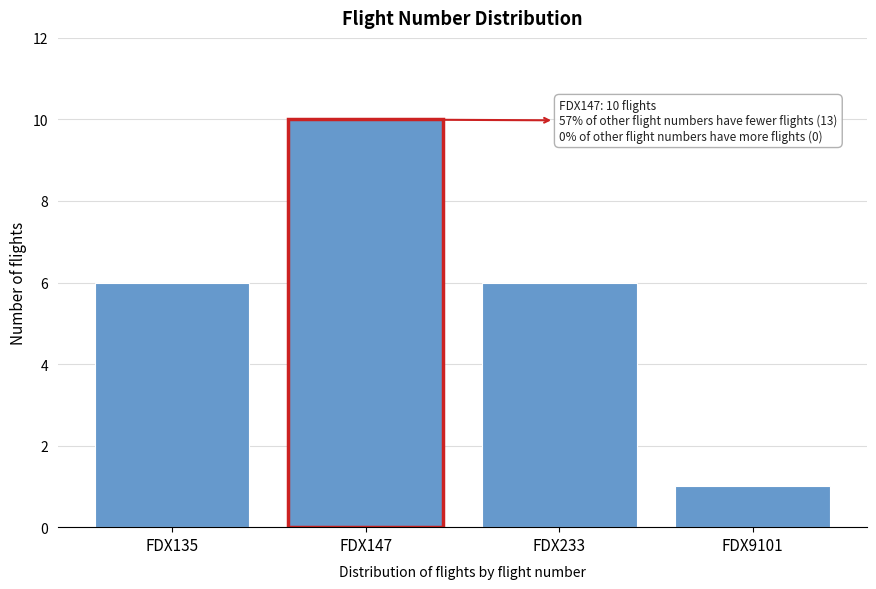

Reading left to right, list all the values displayed in this chart.

6	10	6	1